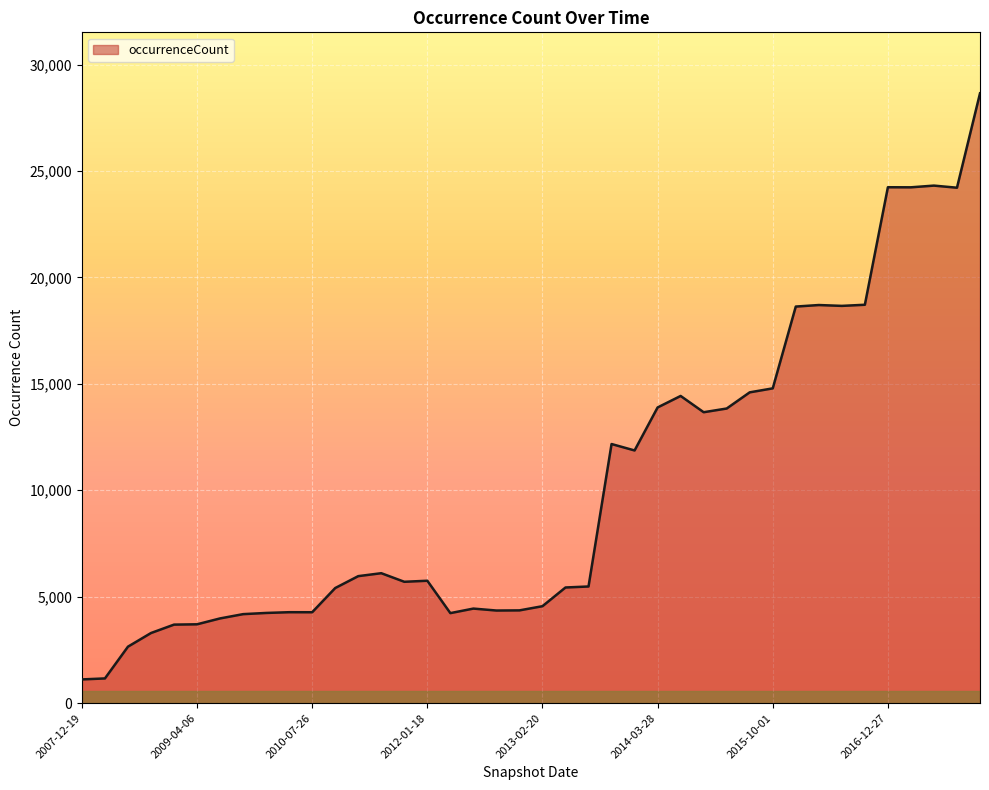

What is the greatest value displayed?

28647